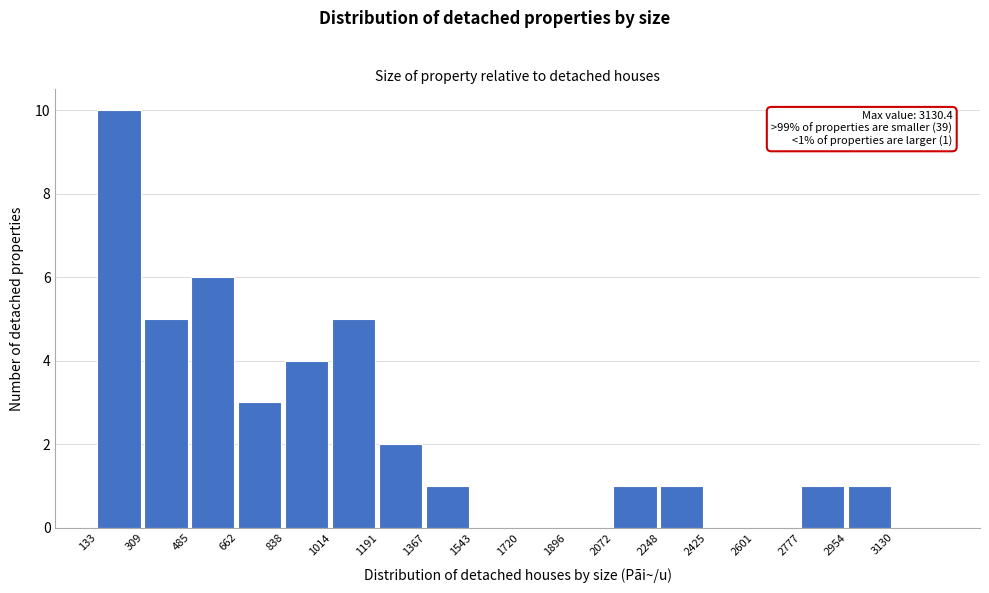

Which range on the x-axis has the tallest bar?

140 to 300